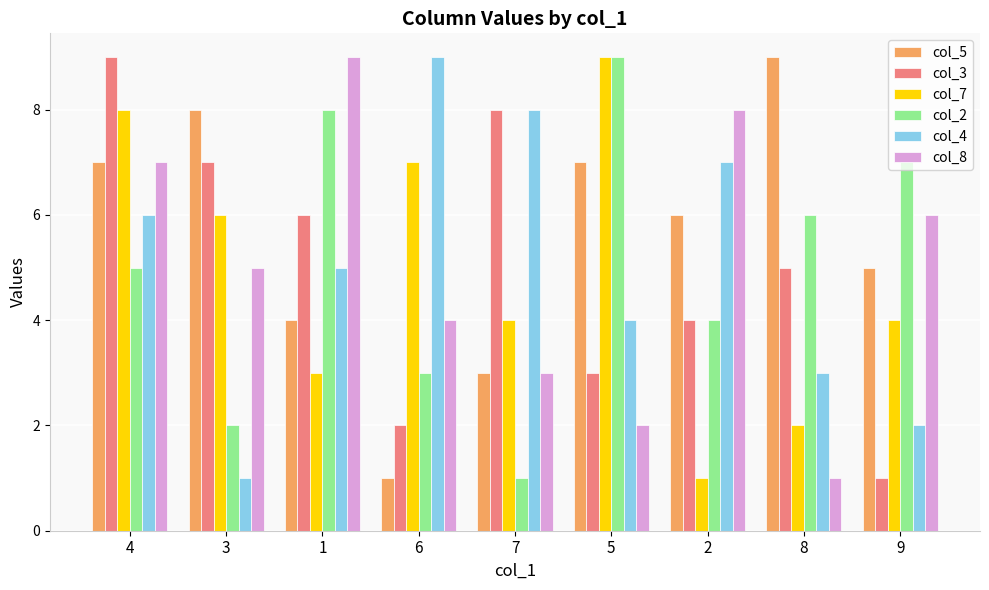

Which series has the largest total across all categories?

col_5